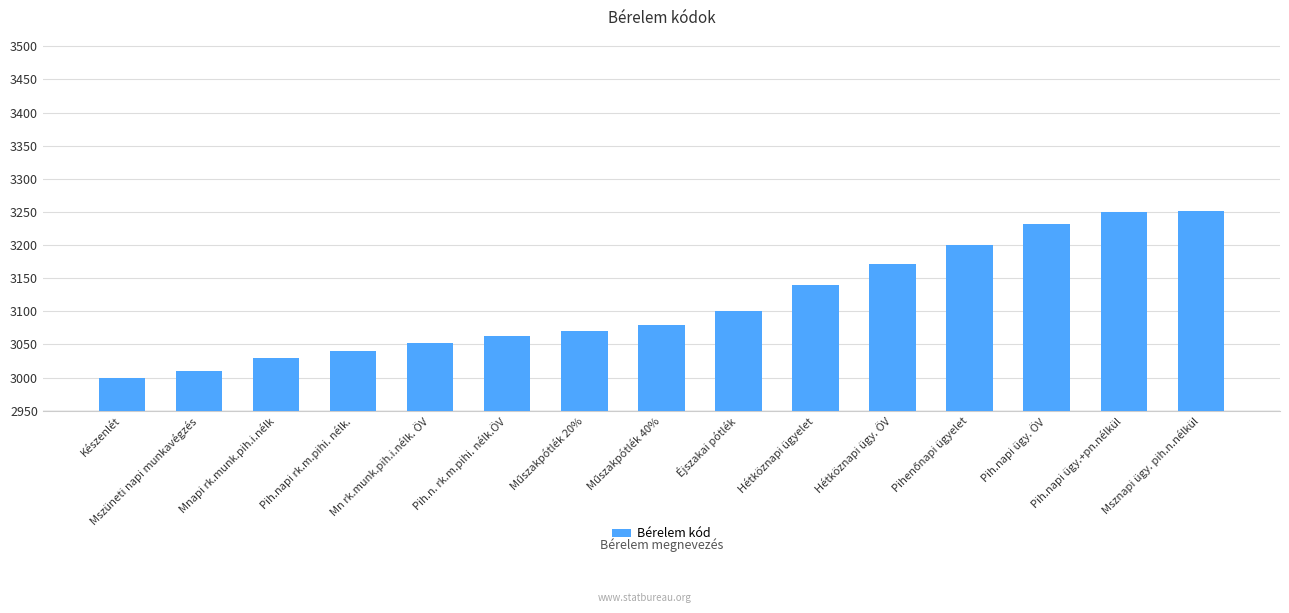

What is the greatest value displayed?

3251